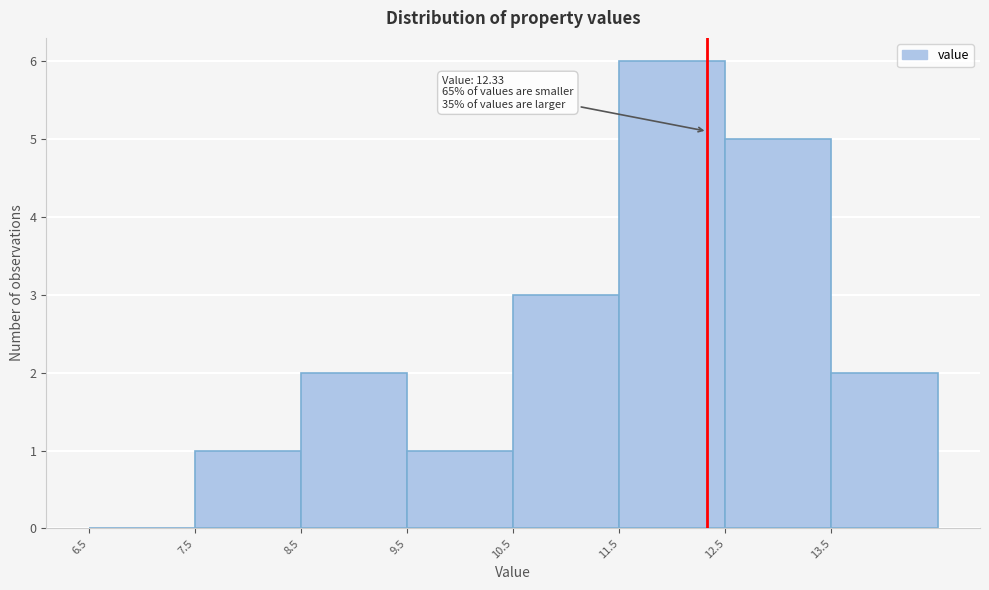

Over which range of the x-axis is the bar tallest?

11.5 to 12.5